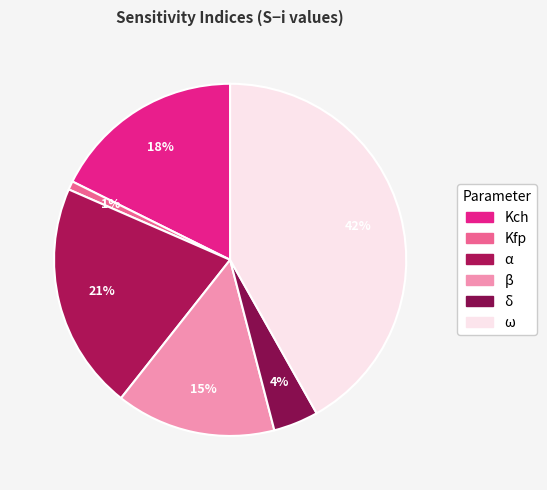

Rank the categories by value from lowest to highest.

Kfp, δ, β, Kch, α, ω